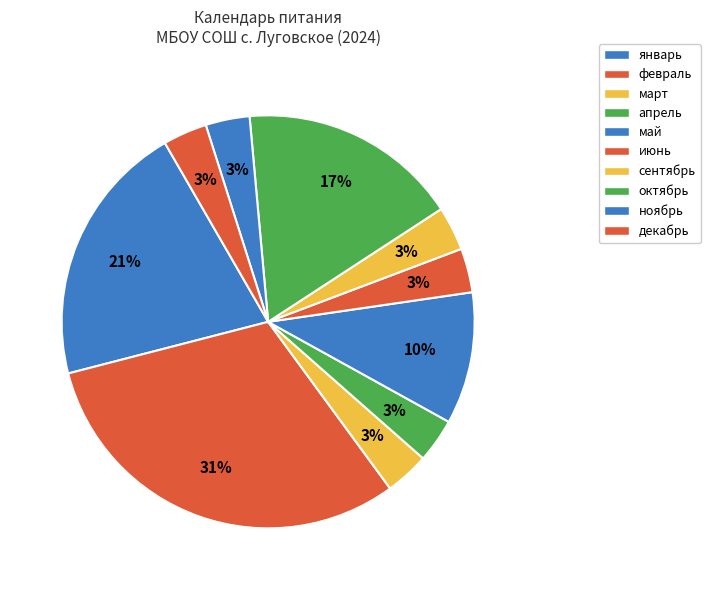

Rank the categories by value from highest to lowest.

февраль, январь, октябрь, май, март, апрель, июнь, сентябрь, ноябрь, декабрь